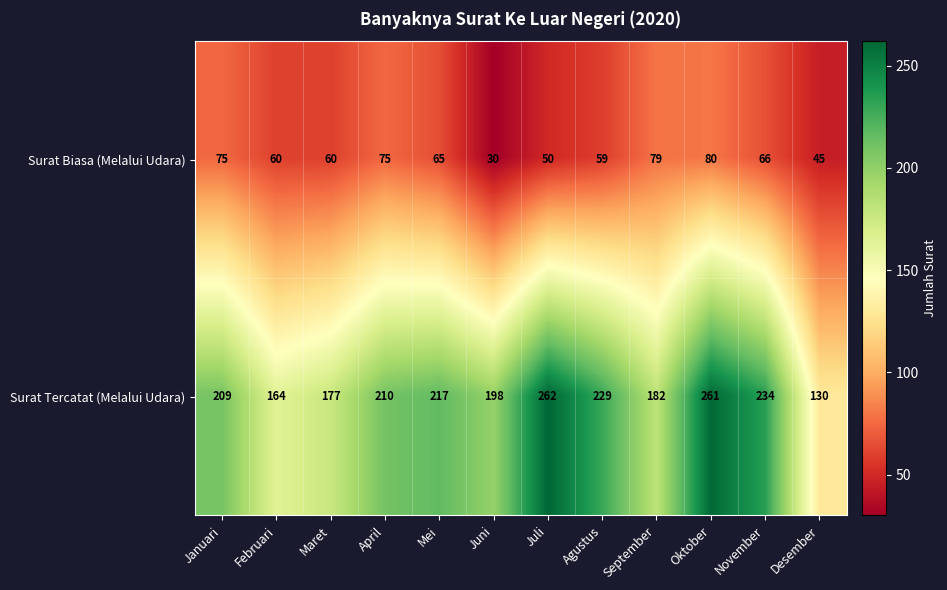

What is the sum of all Surat Biasa (Melalui Udara) values?

744